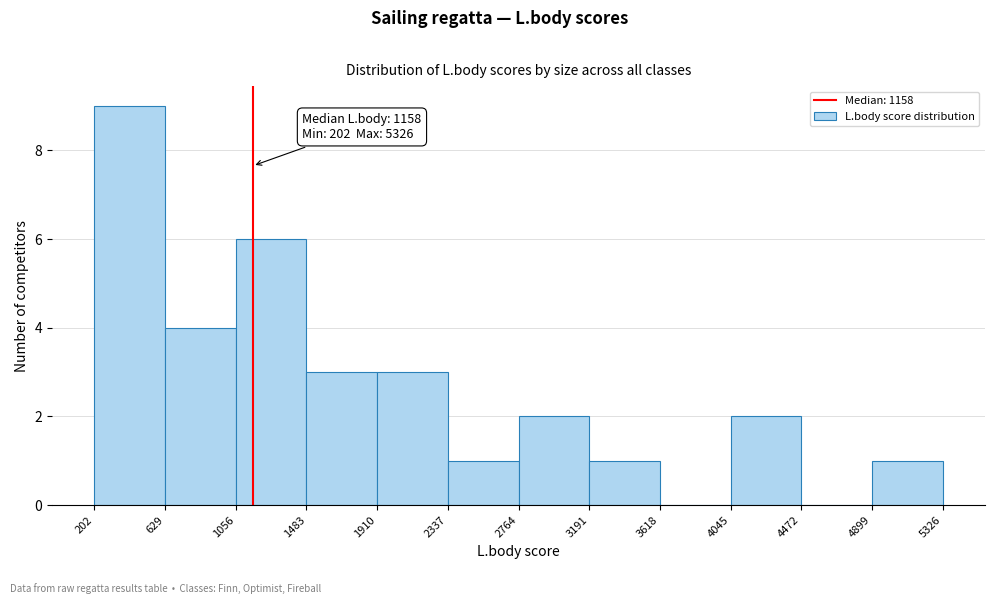

Over which range of the x-axis is the bar tallest?

202 to 629